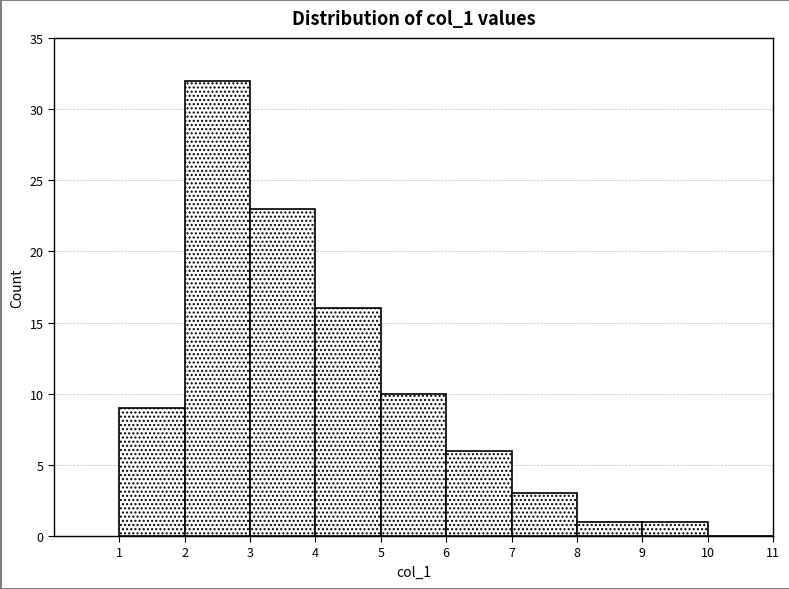

Reading left to right, list every bar in this chart as the range it spans on the x-axis followed by its height. The values are not printed on the chart, so give them approximately, as read against the axis.

1 to 2: 9
2 to 3: 32
3 to 4: 23
4 to 5: 16
5 to 6: 10
6 to 7: 6
7 to 8: 3
8 to 9: 1
9 to 10: 1
10 to 11: 0